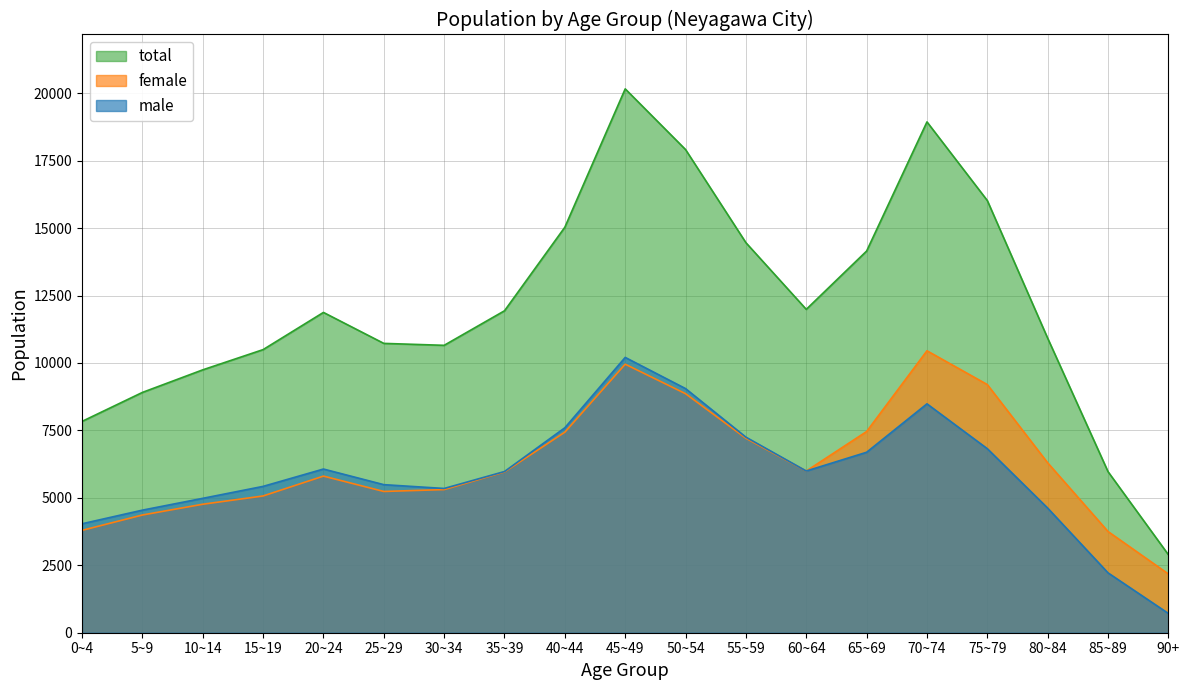

Count the number of categories in the chart.

19